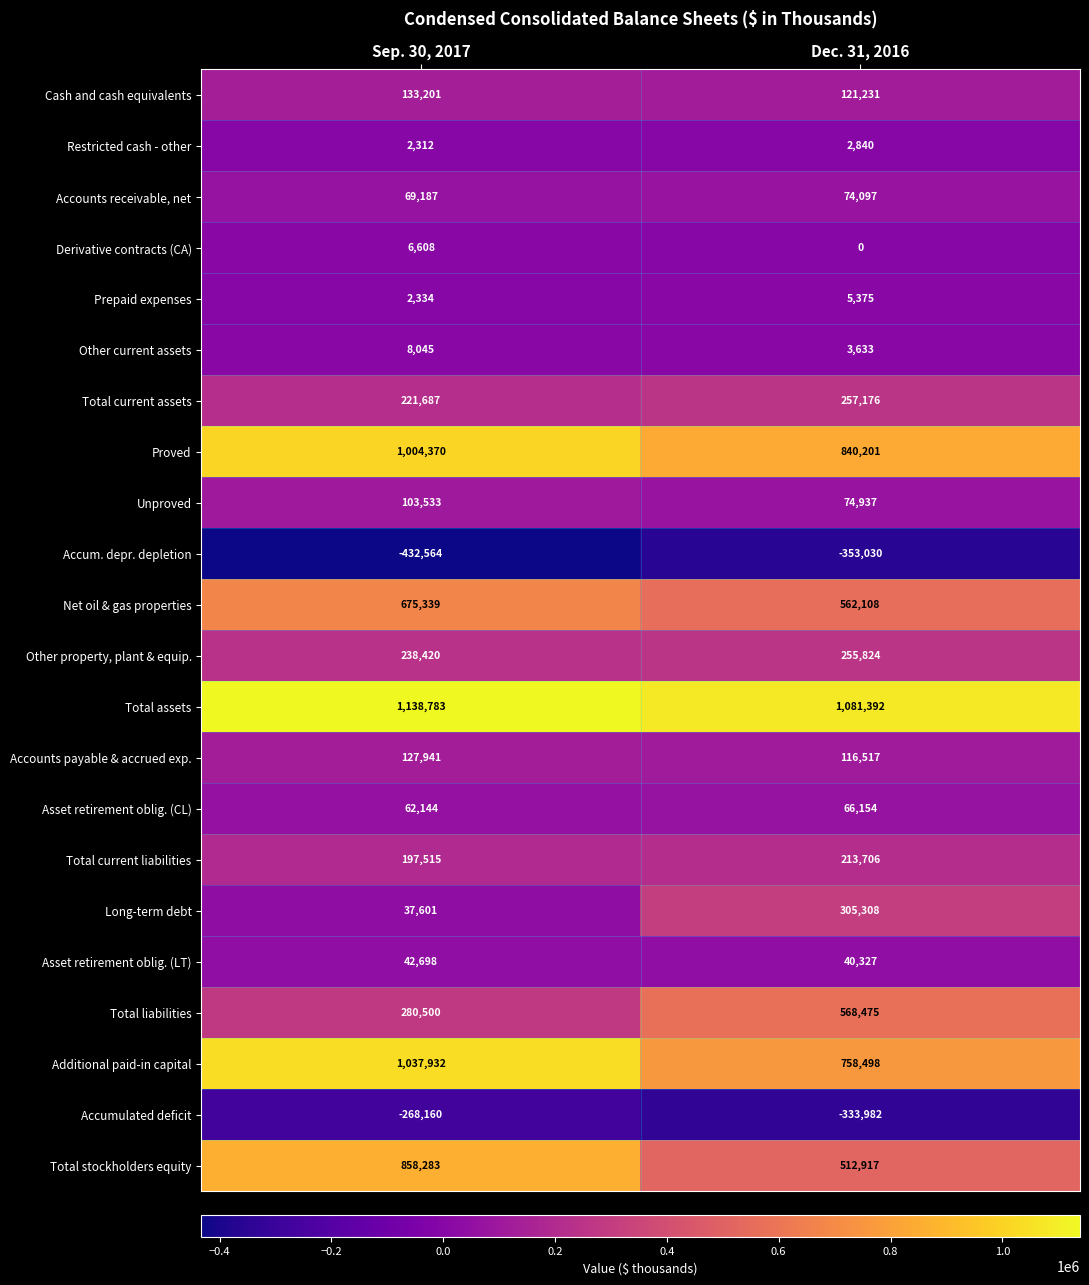

Count the number of categories in the chart.

2